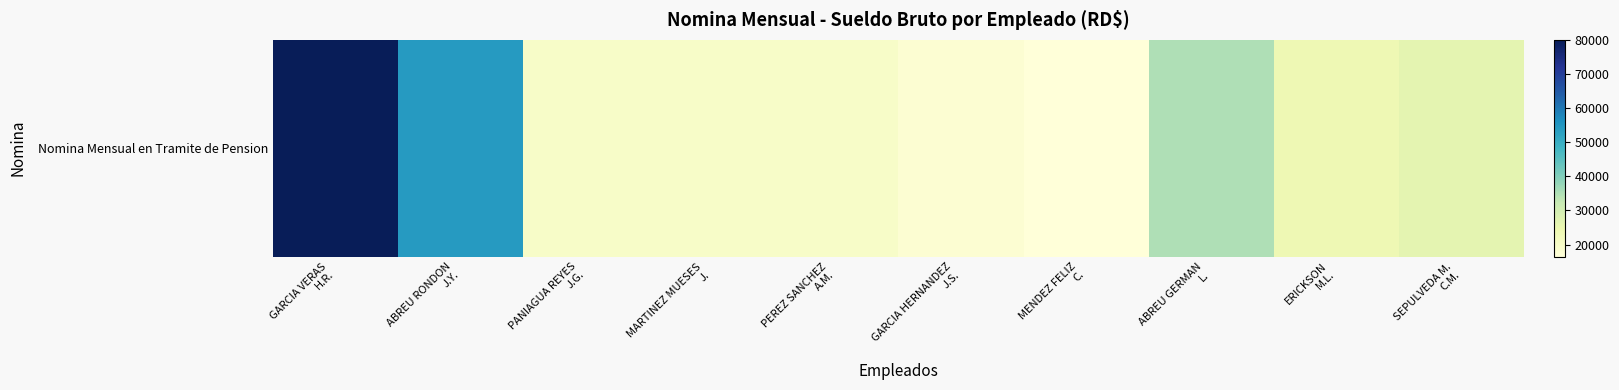

Count the number of values greater than 23940.

4